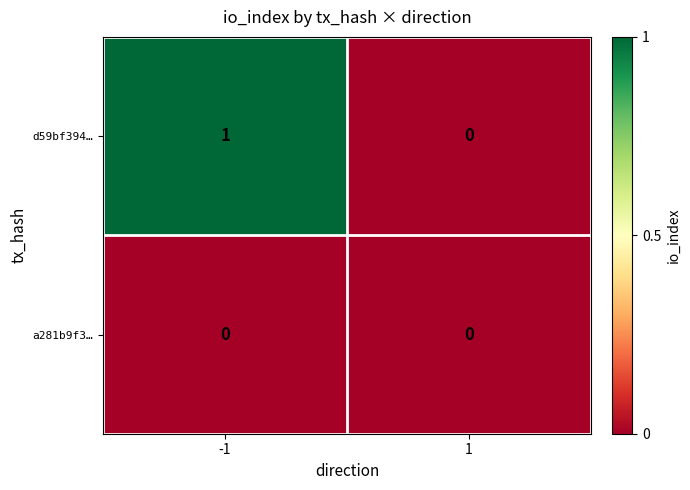

Is the value of a281b9f3… at 1 greater than the value of d59bf394… at -1?

No